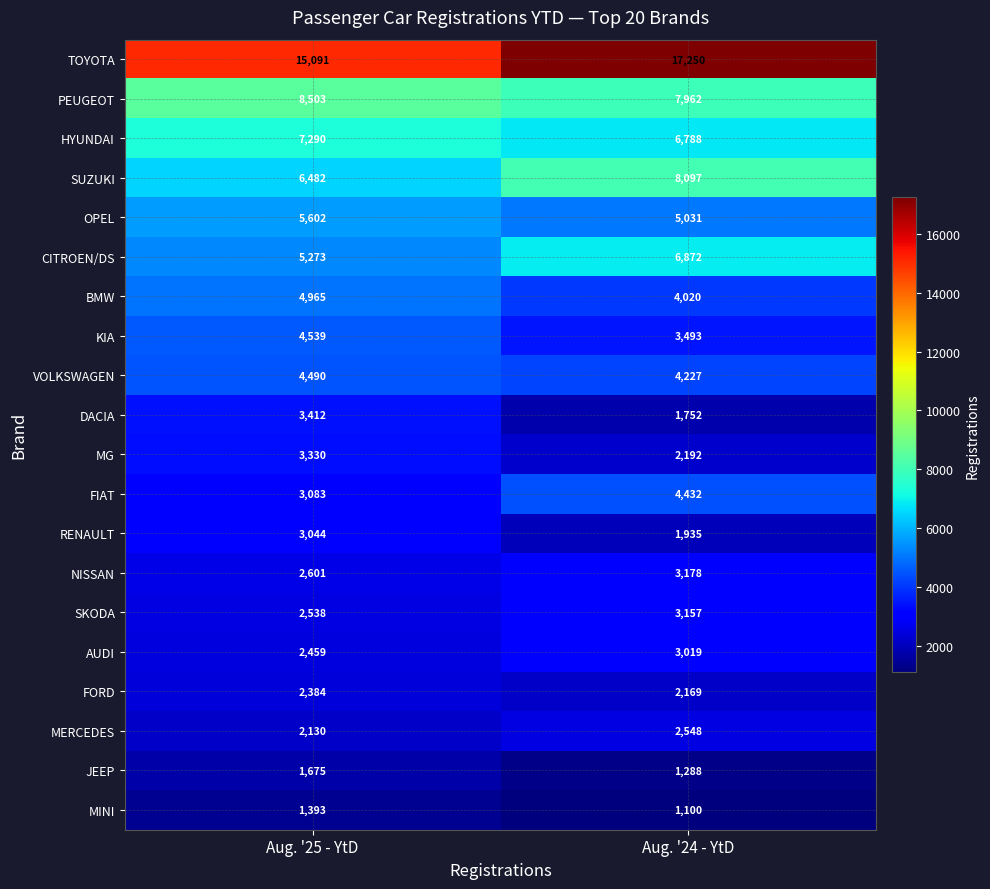

Which label corresponds to the largest value in the chart?

Aug. '24 - YtD